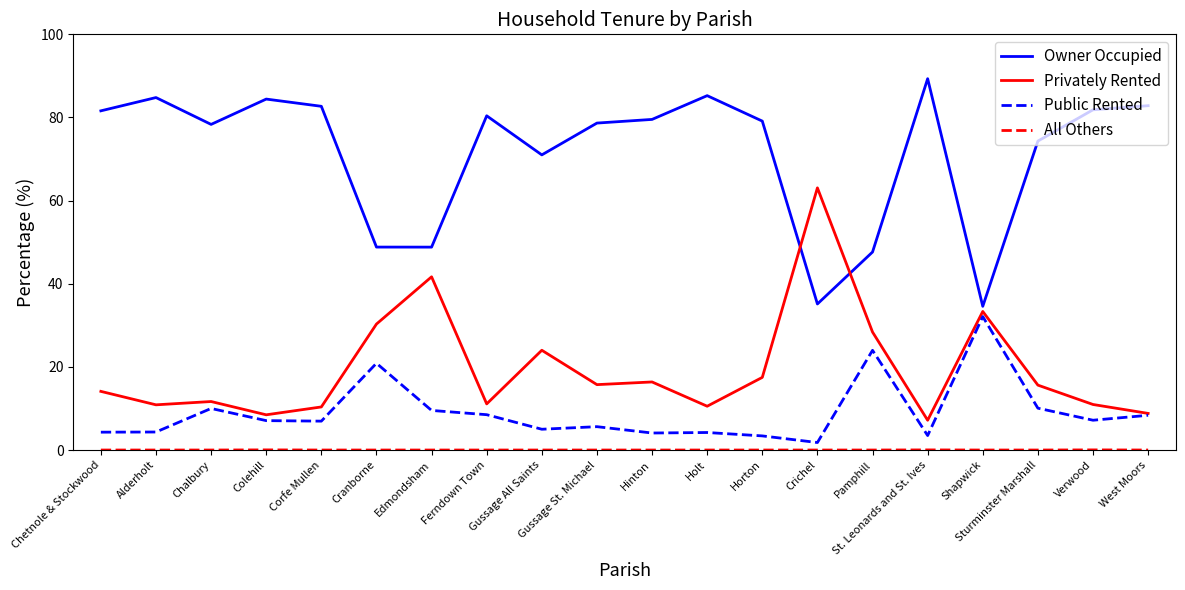

Read the Public Rented value at Hinton.

4.1